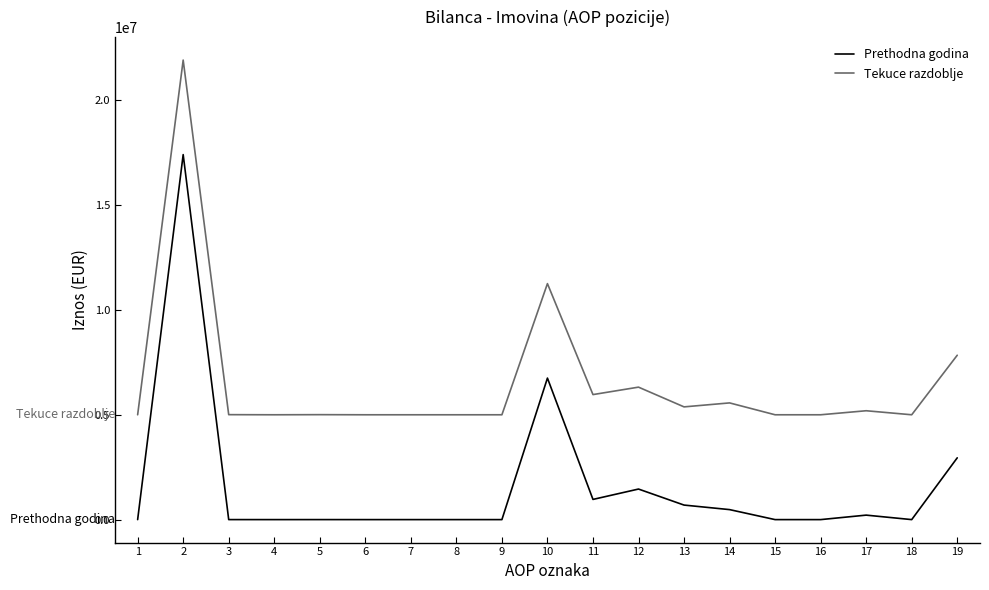

How many lines are shown in the chart?

2